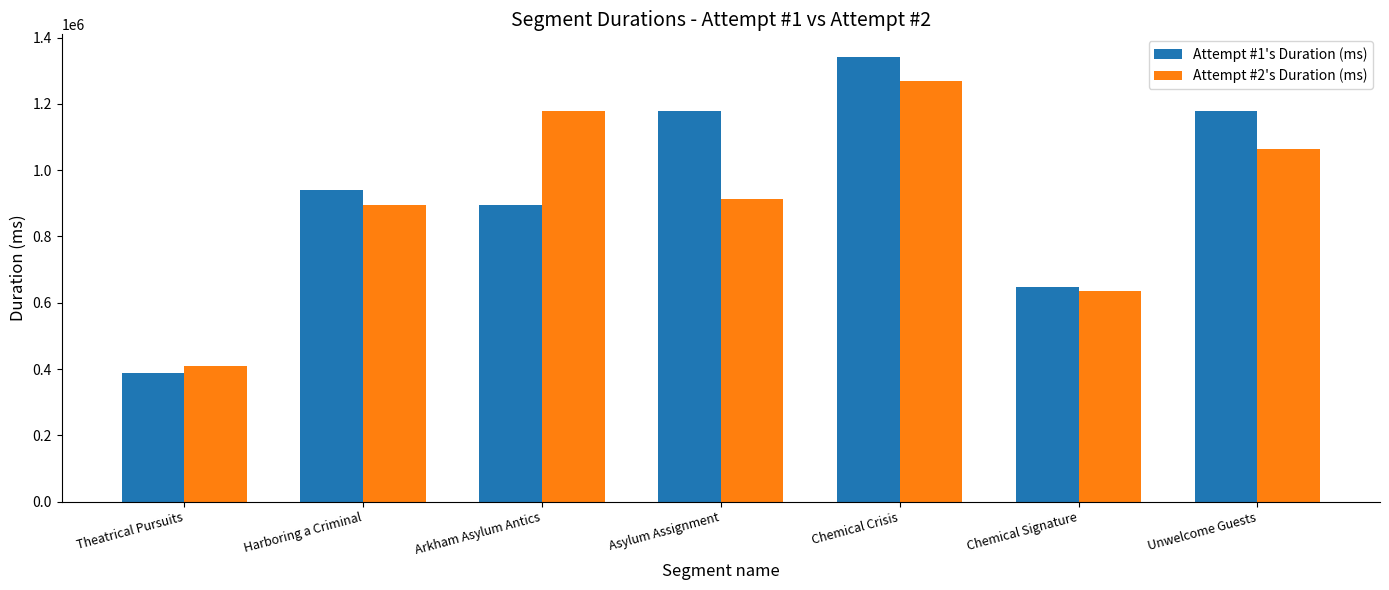

Does the chart contain stacked bars?

No